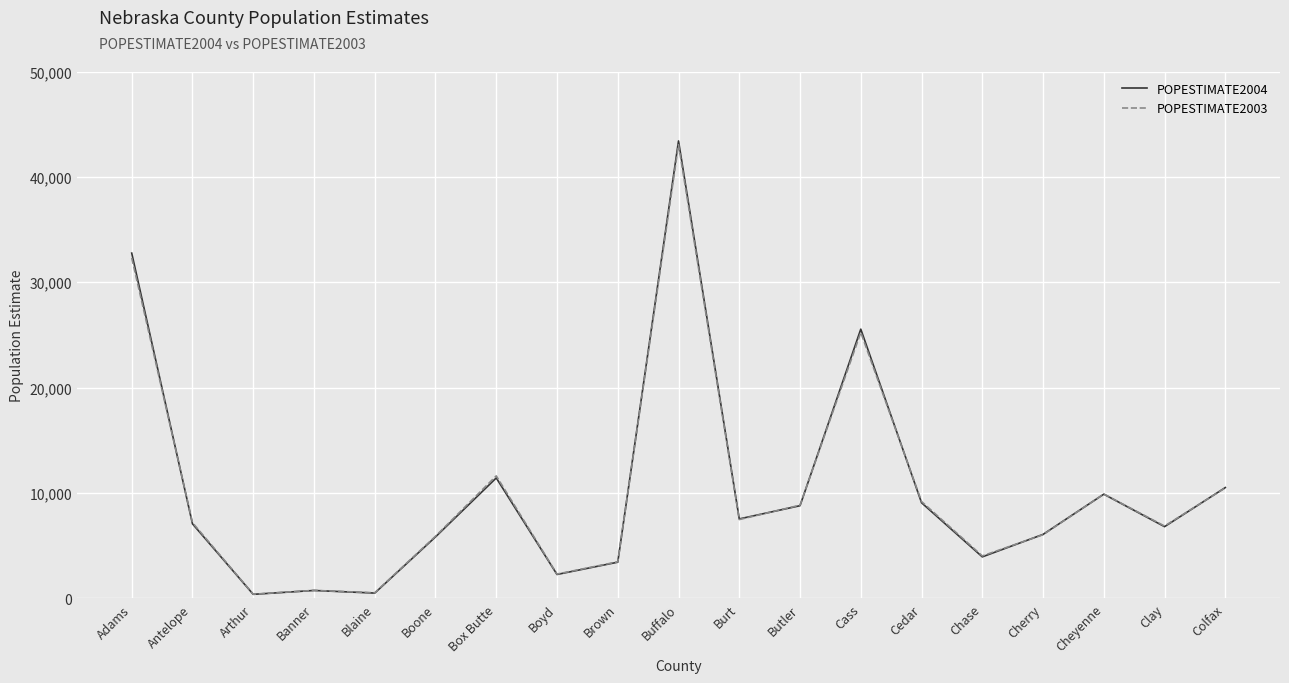

The POPESTIMATE2003 series shows 3478 at Brown. True or false?

True